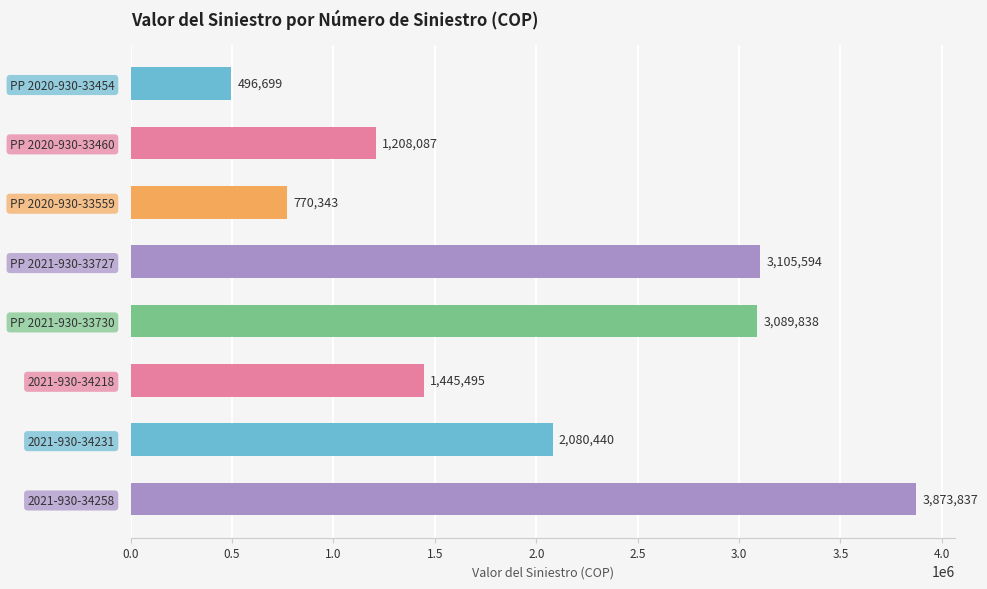

Which has a higher value, 2021-930-34231 or 2021-930-34218?

2021-930-34231